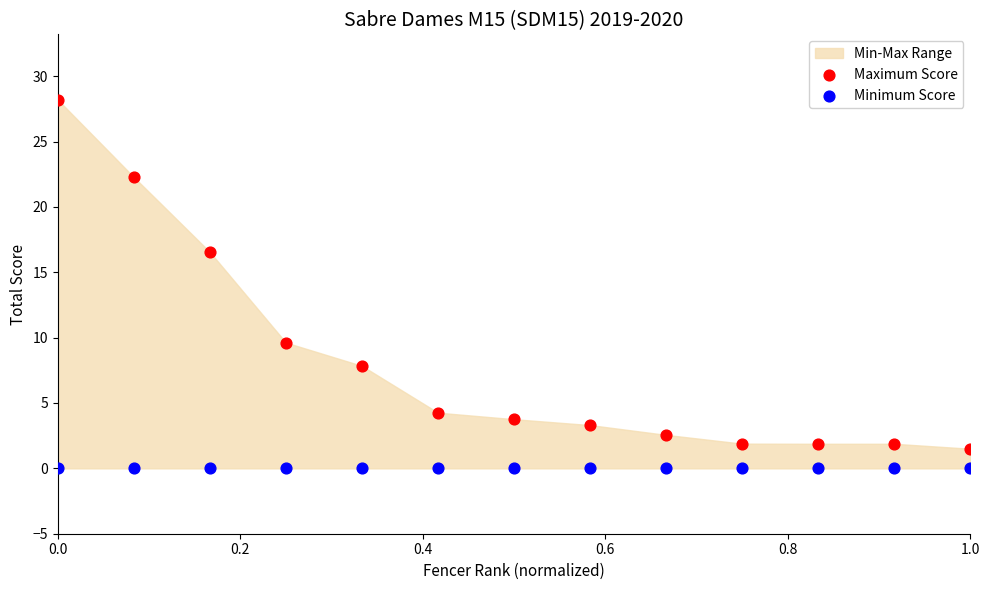

Which series contains the lowest Y value?

Minimum Score